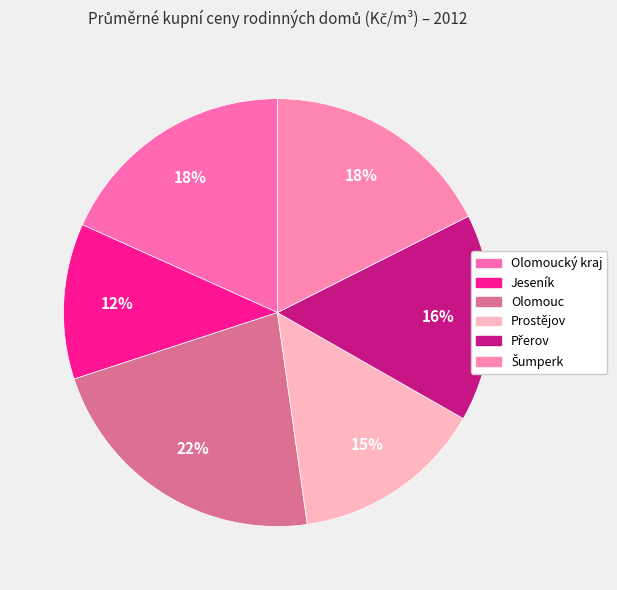

Count the number of slices in the pie.

6